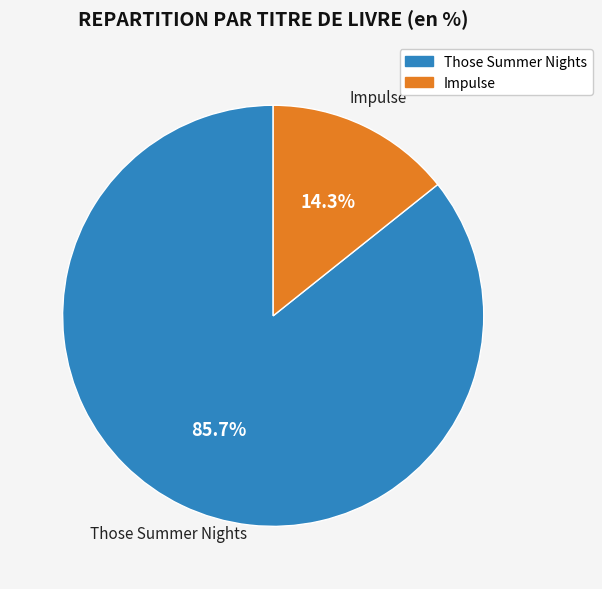

To the nearest percent, what is the difference between the largest and smallest slice percentages?

71%